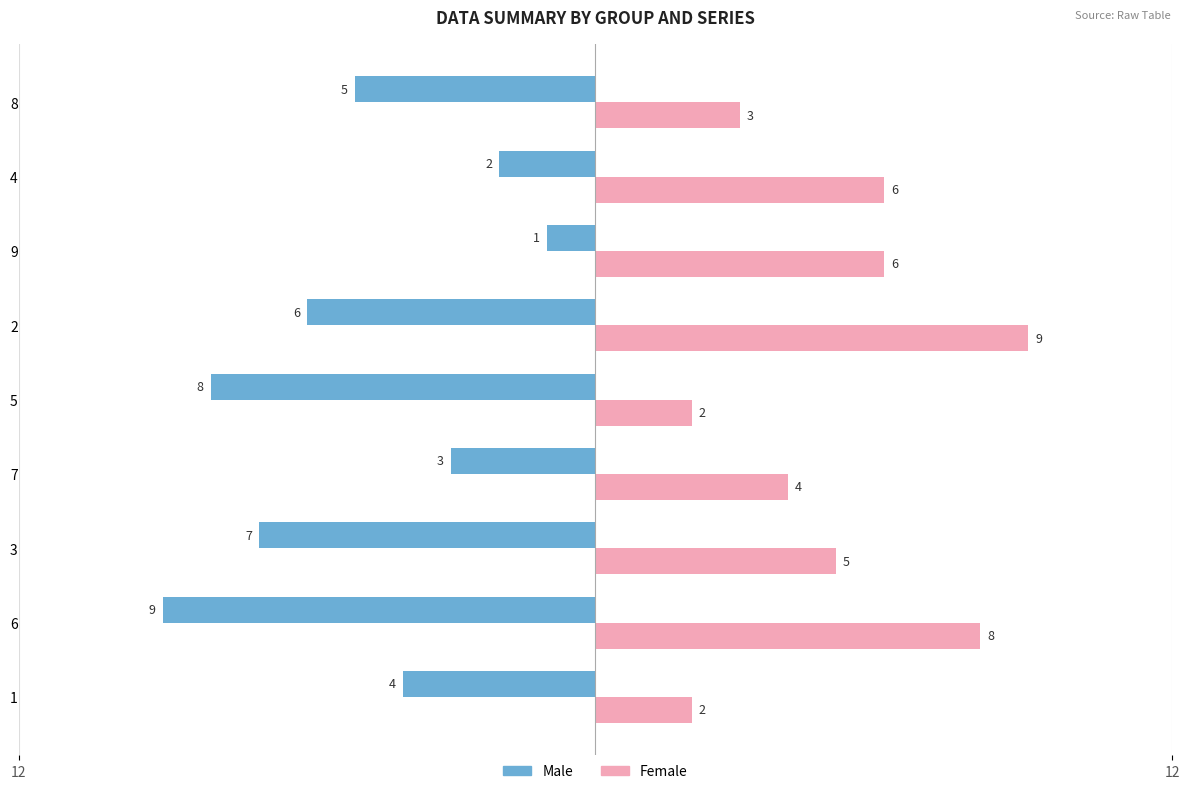

What are all the series names shown in the legend?

Male, Female